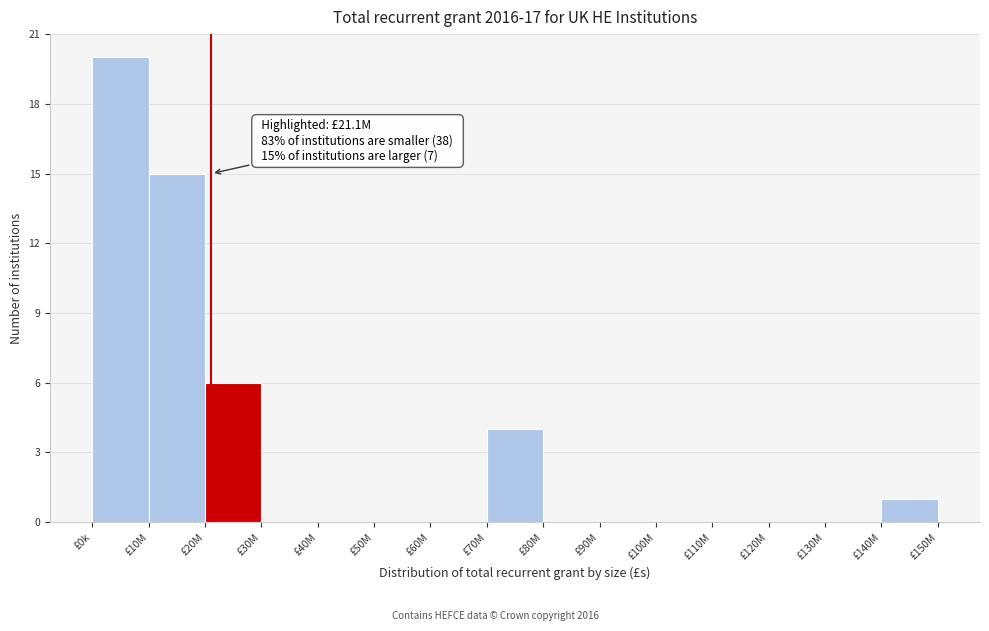

Reading right to left, list all the values displayed in this chart.

£140M=1	£130M=0	£120M=0	£110M=0	£100M=0	£90M=0	£80M=0	£70M=4	£60M=0	£50M=0	£40M=0	£30M=0	£20M=6	£10M=15	£0k=20